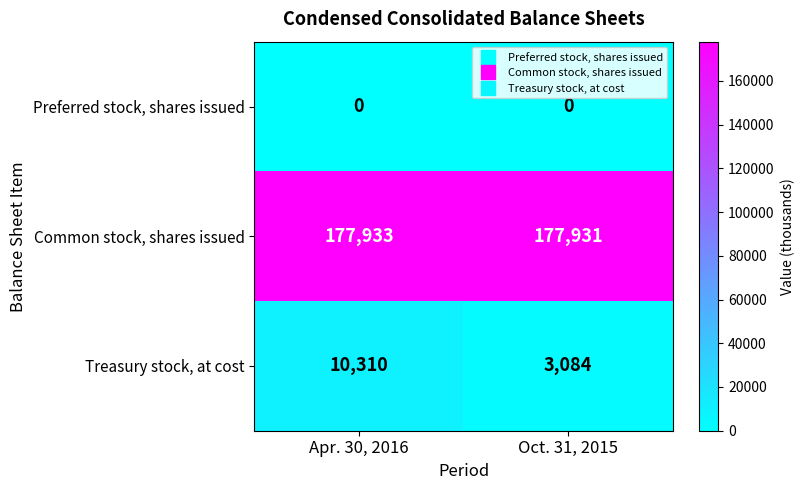

What is the total value across all series at Apr. 30, 2016?

188243